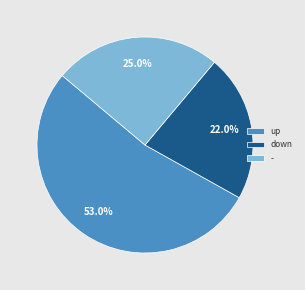

Which slice is the largest?

up